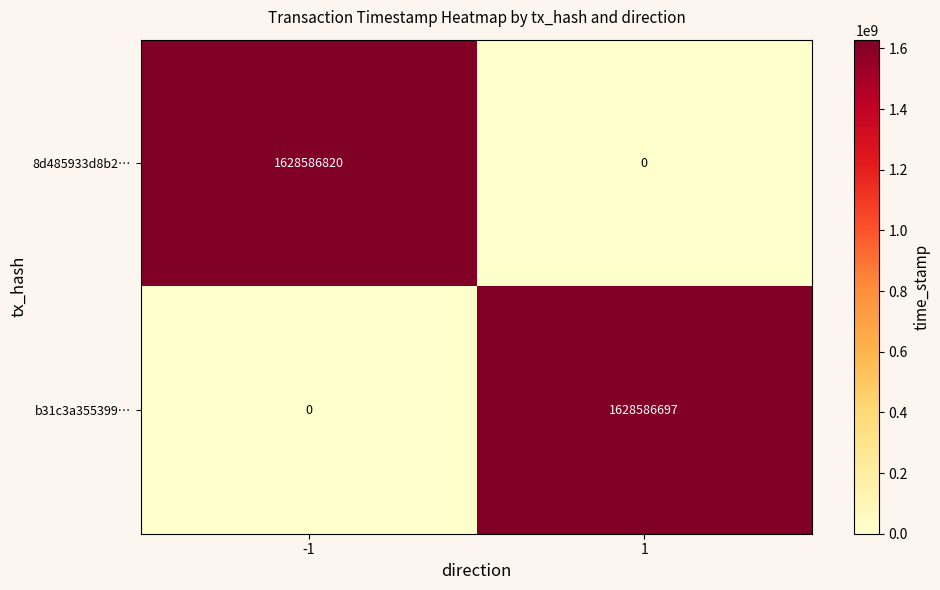

The value of 8d485933d8b2… at -1 is 1628586820. True or false?

True